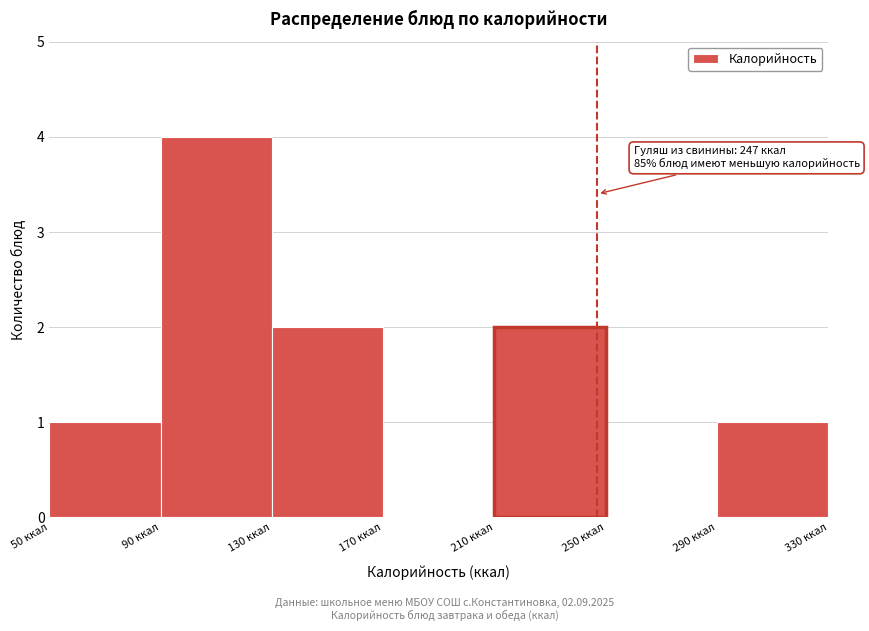

Over which range of the x-axis is the bar tallest?

90 to 130